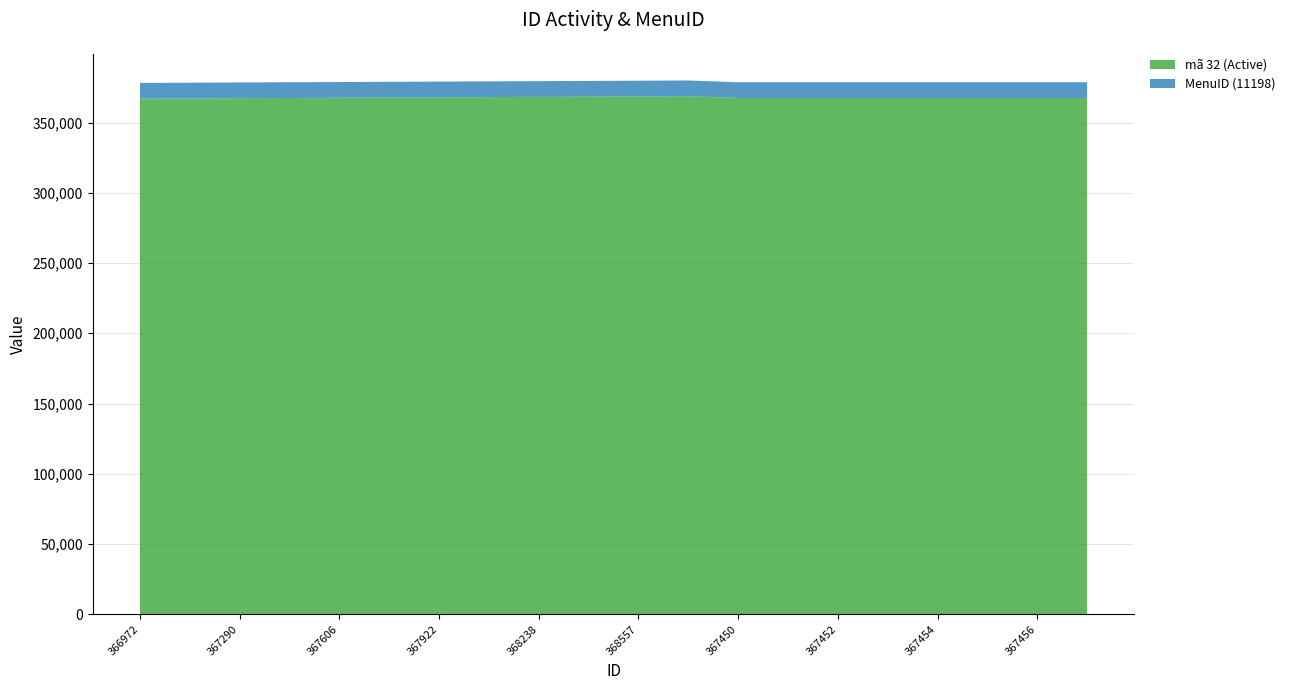

Reading left to right, extract all data points from this chart.

mã 32 (Active): 366972=366972	367130=367130	367290=367290	367449=367449	367606=367606	367764=367764	367922=367922	368080=368080	368238=368238	368397=368397	368557=368557	368715=368715	367450=367450	367451=367451	367452=367452	367453=367453	367454=367454	367455=367455	367456=367456	367457=367457
MenuID (11198): 366972=11198	367130=11198	367290=11198	367449=11198	367606=11198	367764=11198	367922=11198	368080=11198	368238=11198	368397=11198	368557=11198	368715=11198	367450=11198	367451=11198	367452=11198	367453=11198	367454=11198	367455=11198	367456=11198	367457=11198